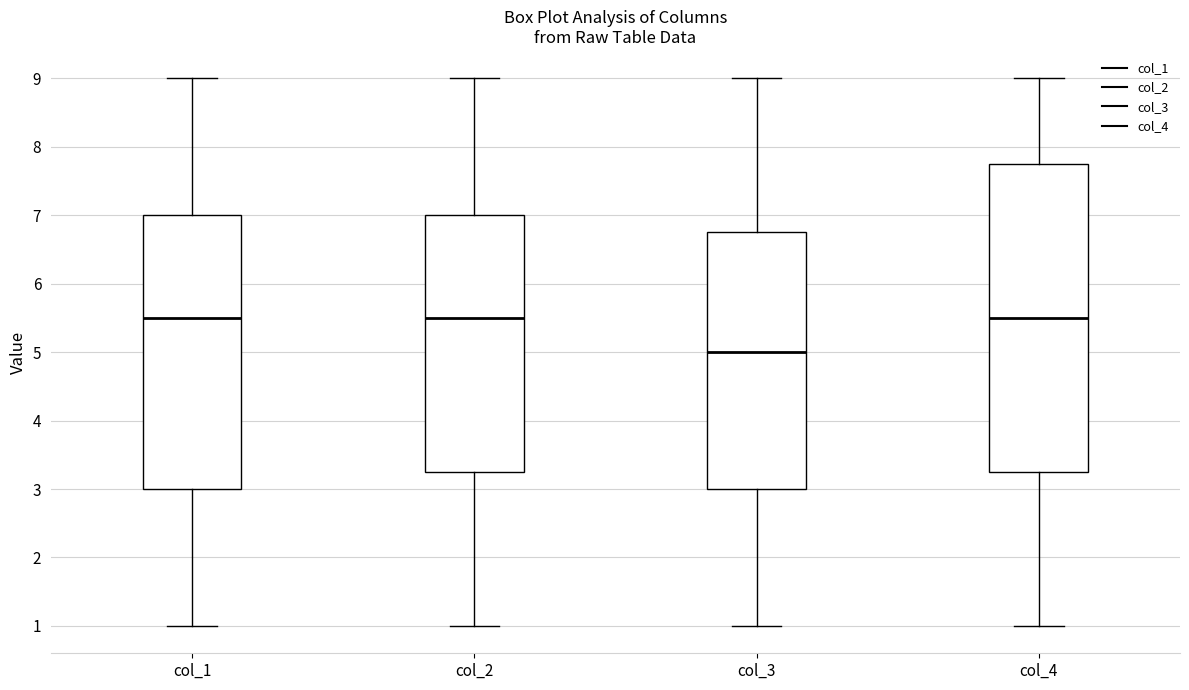

Which box is the tallest, from its lower edge to its upper edge?

col_4